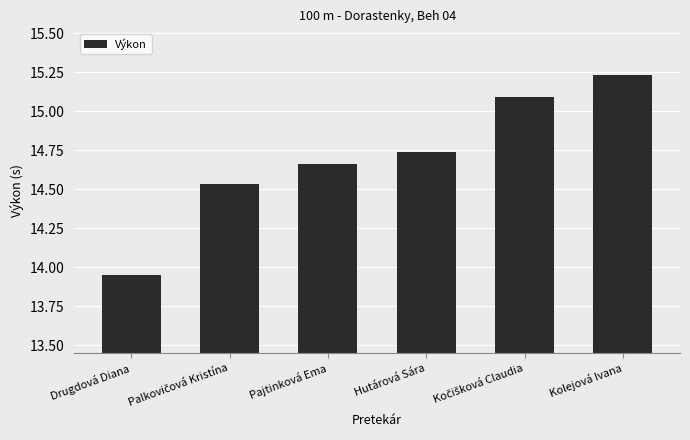

What is the sum of all values?

88.2